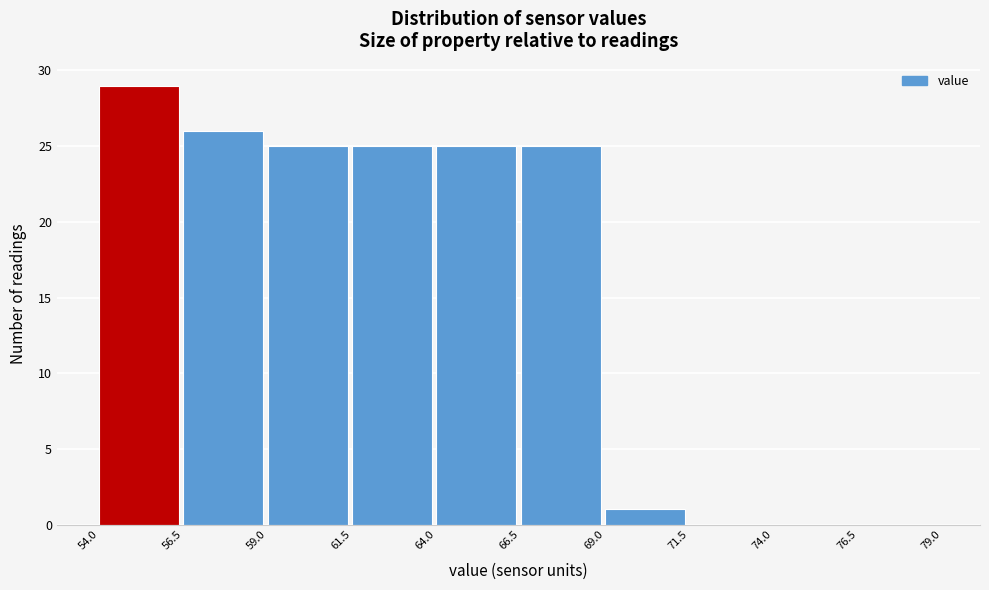

Which range on the x-axis has the tallest bar?

54.0 to 56.5